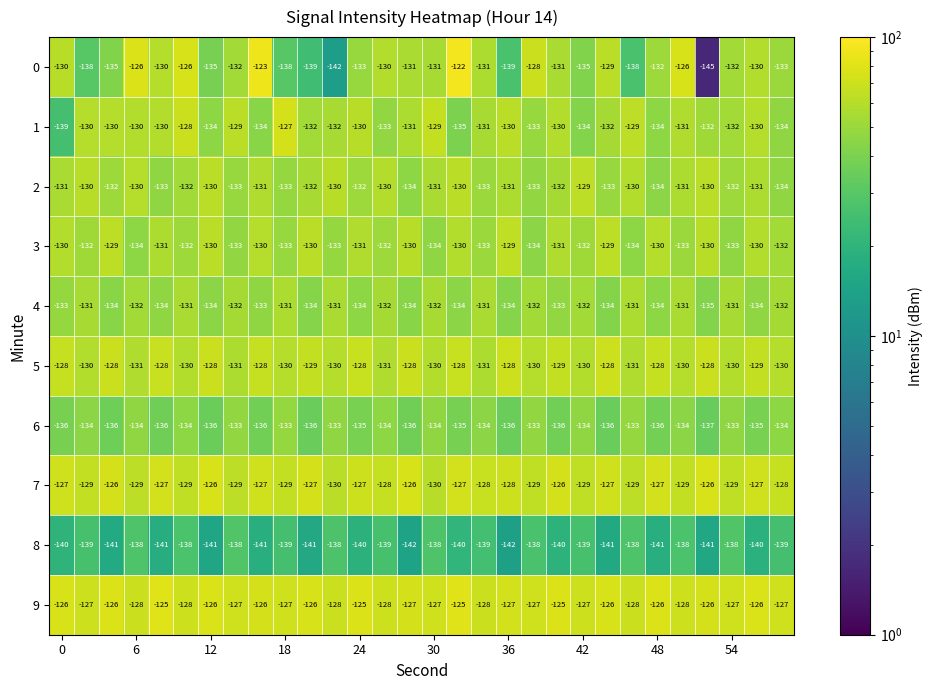

What is the minimum value shown in the chart?

-145